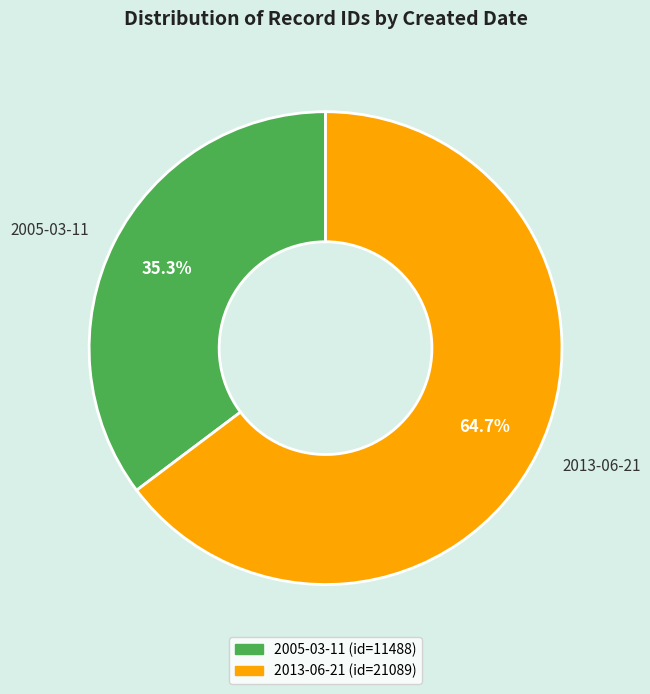

What portion of the pie excludes 2005-03-11?

64.7%